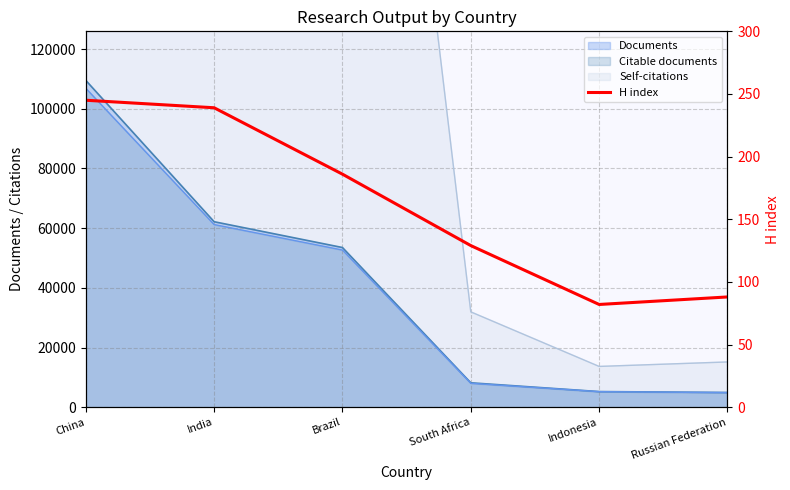

The value at Indonesia is 133. True or false?

False